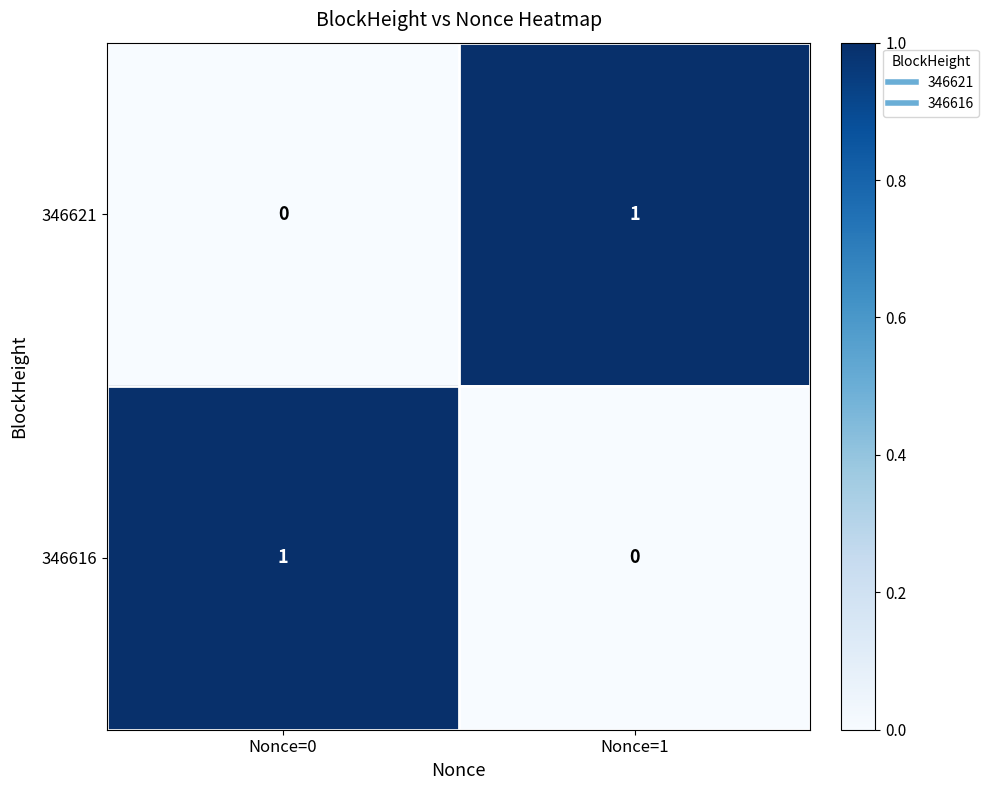

Reading left to right, extract all data points from this chart.

346621: Nonce=0=0	Nonce=1=1
346616: Nonce=0=1	Nonce=1=0